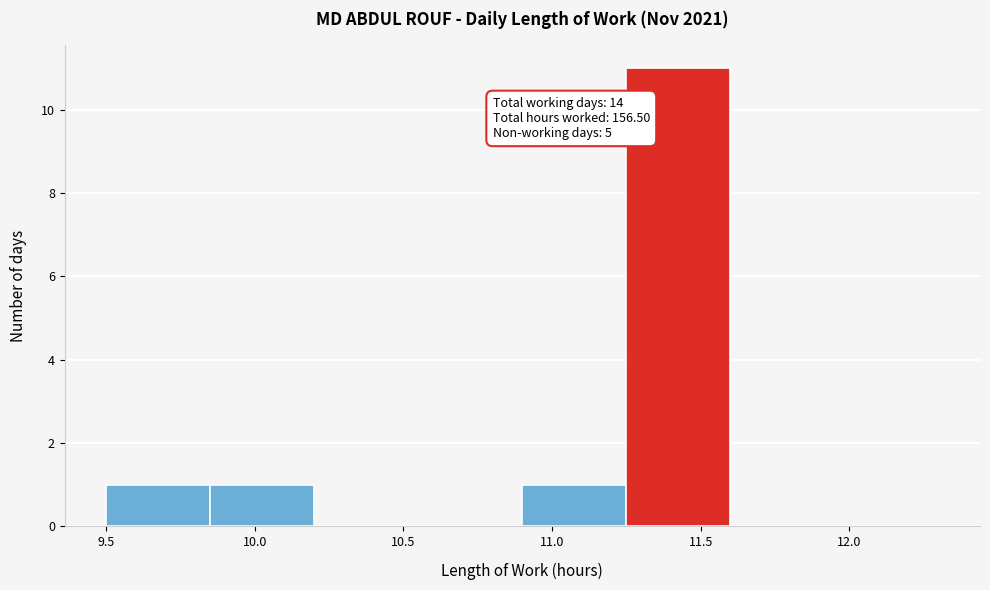

Which range on the x-axis has the tallest bar?

11.25 to 11.60